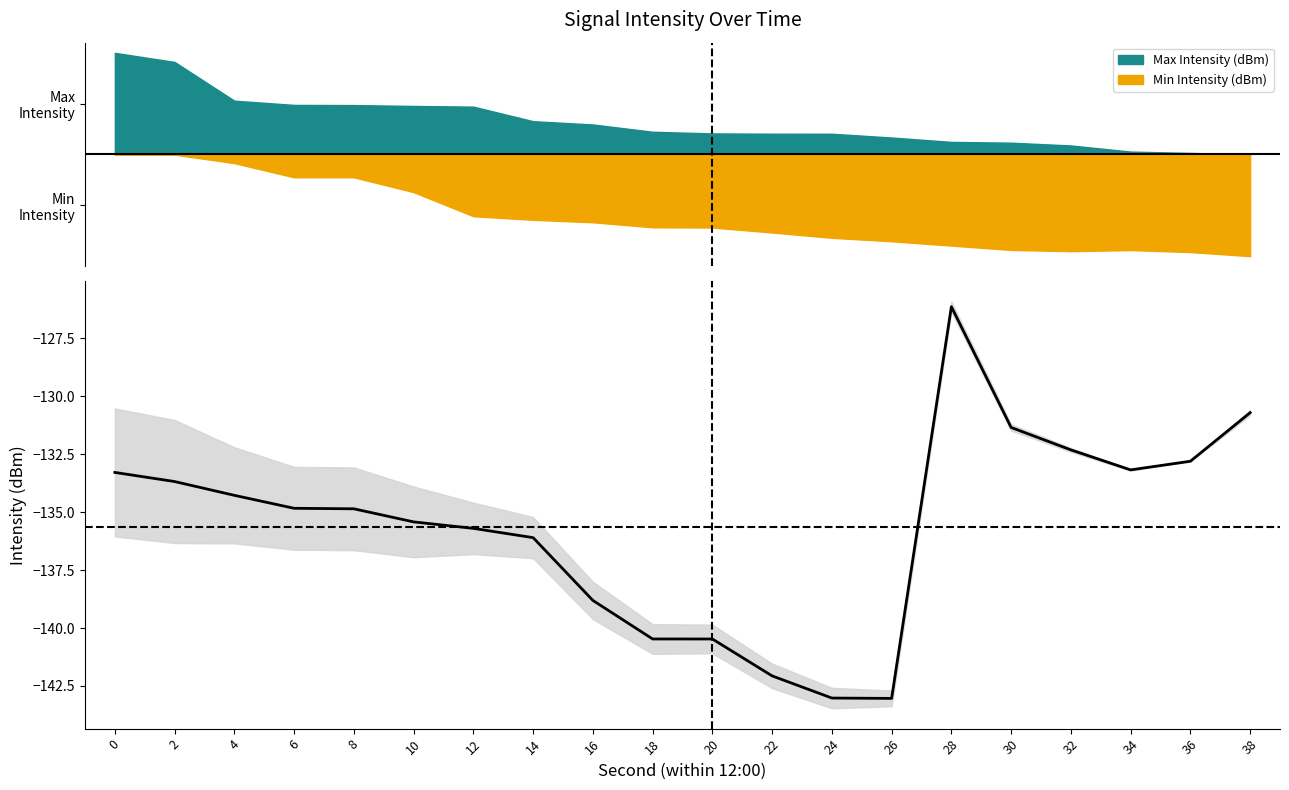

How many points are lower than both their immediate neighbors (excluding endpoints)?

2